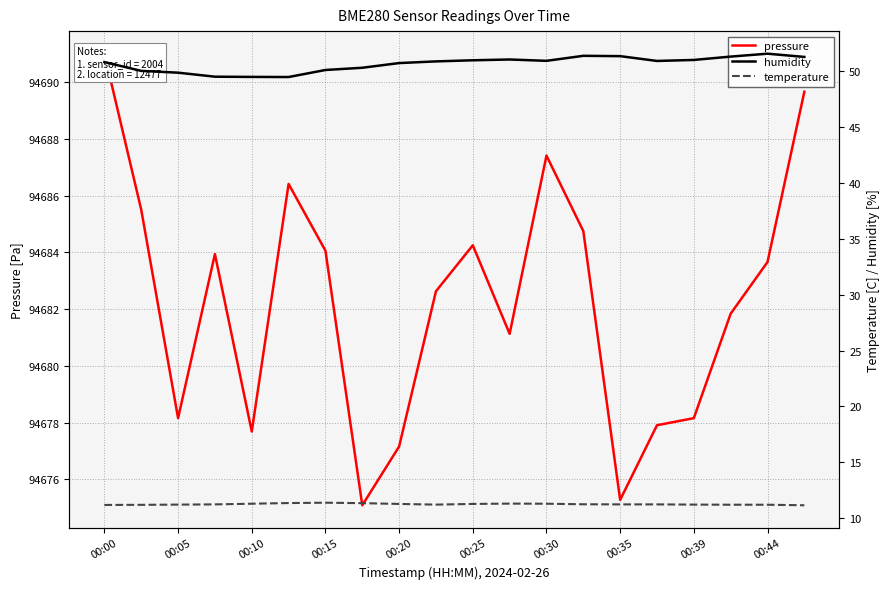

True or false: temperature and humidity cross at least once.

False